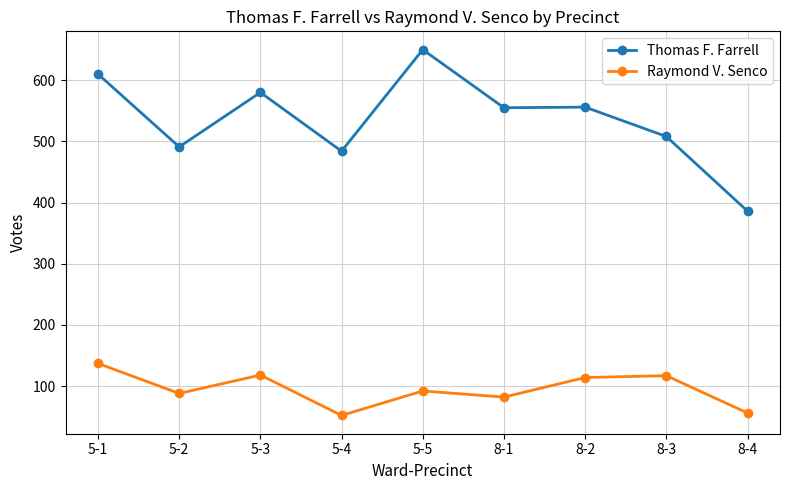

What is the sum of all Raymond V. Senco values?

856